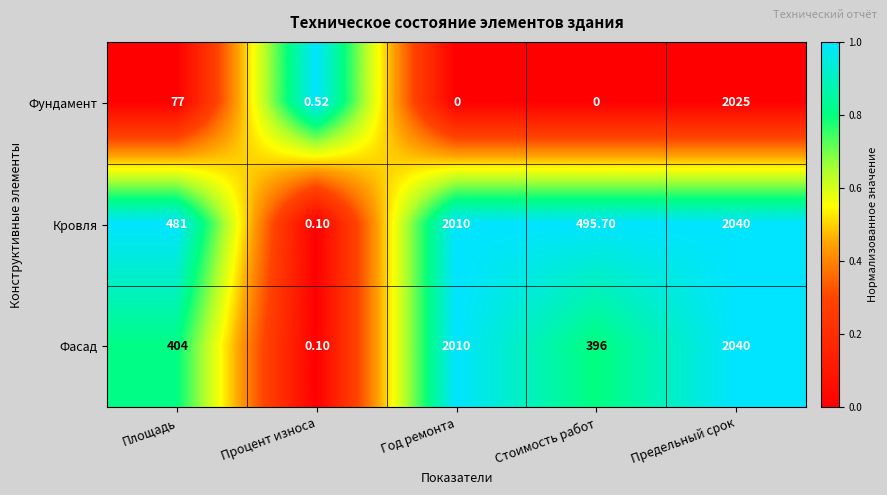

Which category has the highest value in the Фасад series?

Предельный срок